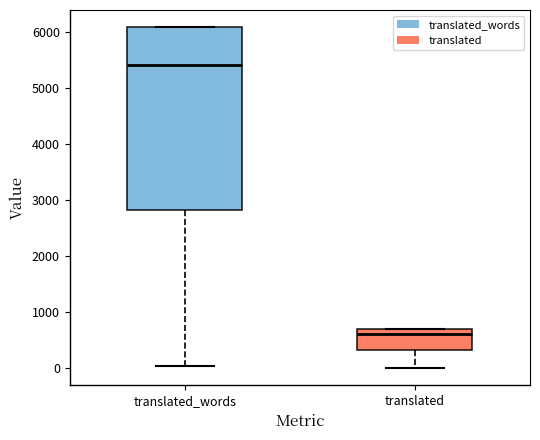

Reading left to right, transcribe this box plot: for each box, give where its median line is, the range the box spans, and where its two whiskers end, as read against the y-axis. The values are not printed on the chart, so give them approximately, as read against the axis.

translated_words: median 5400, box 2800 to 6100, whiskers 0 to 6100
translated: median 600, box 300 to 700, whiskers 0 to 700